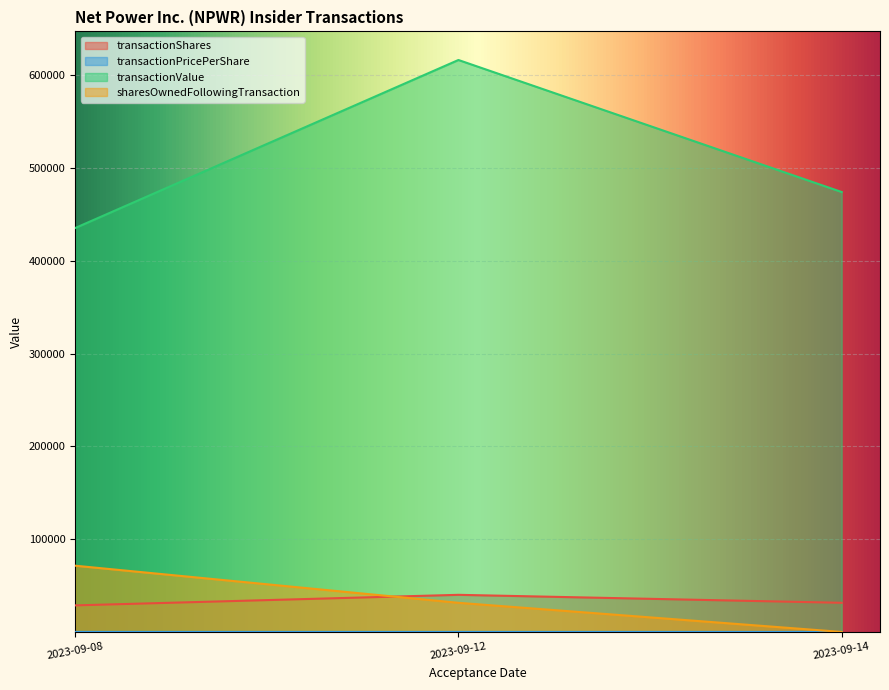

The value of transactionShares at 2023-09-12 is 40000.0. True or false?

True